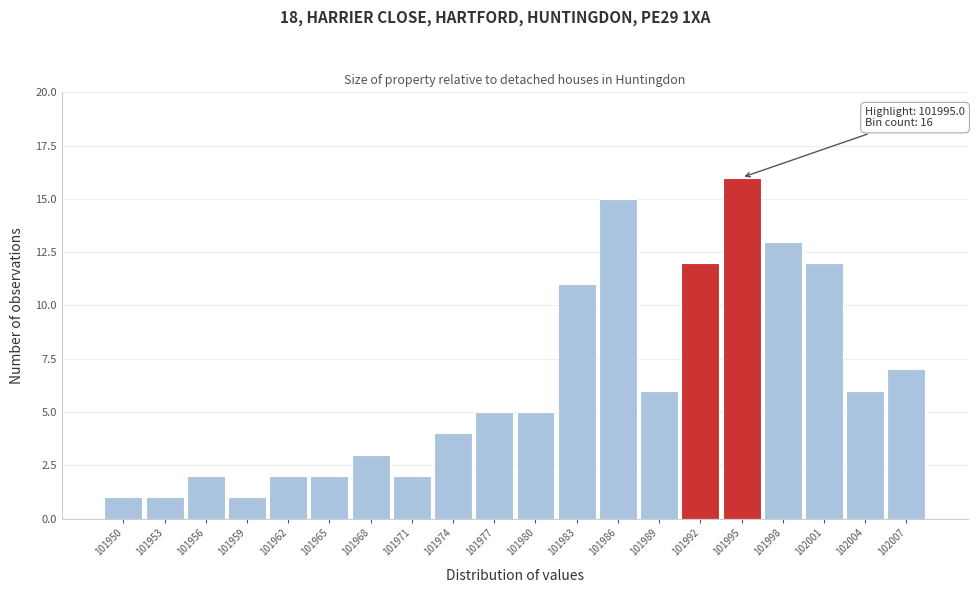

Reading left to right, list all the values displayed in this chart.

1	1	2	1	2	2	3	2	4	5	5	11	15	6	12	16	13	12	6	7